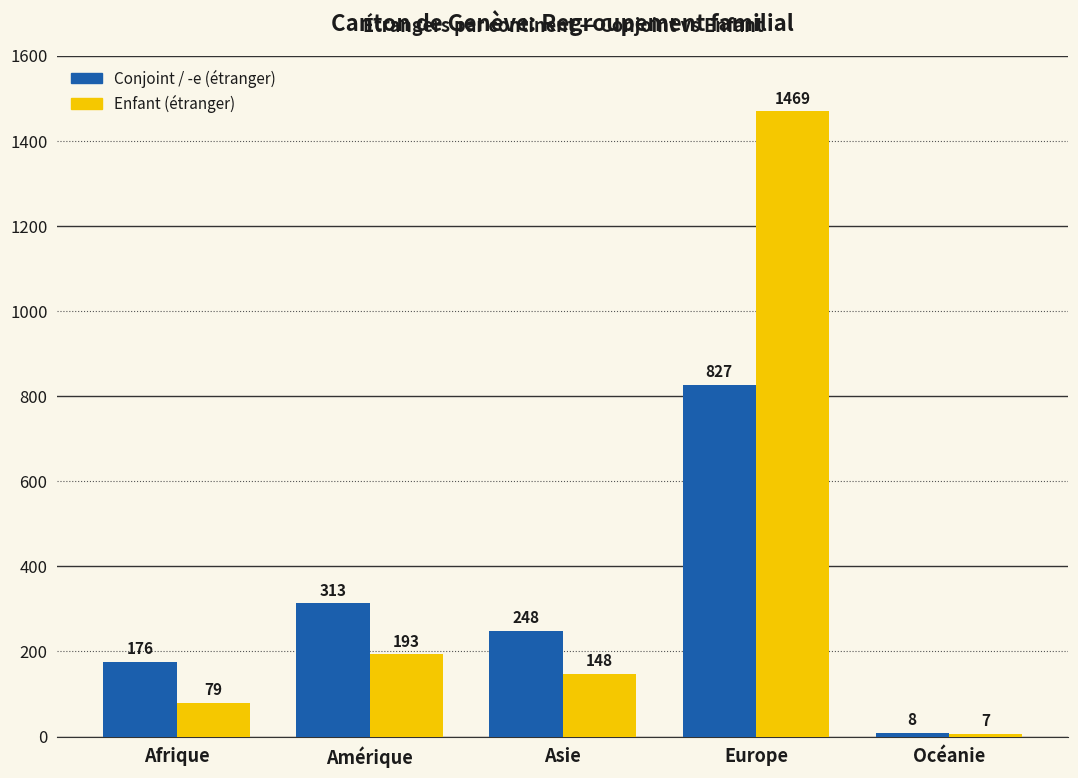

Is the value of Enfant (étranger) at Afrique greater than the value of Conjoint / -e (étranger) at Europe?

No